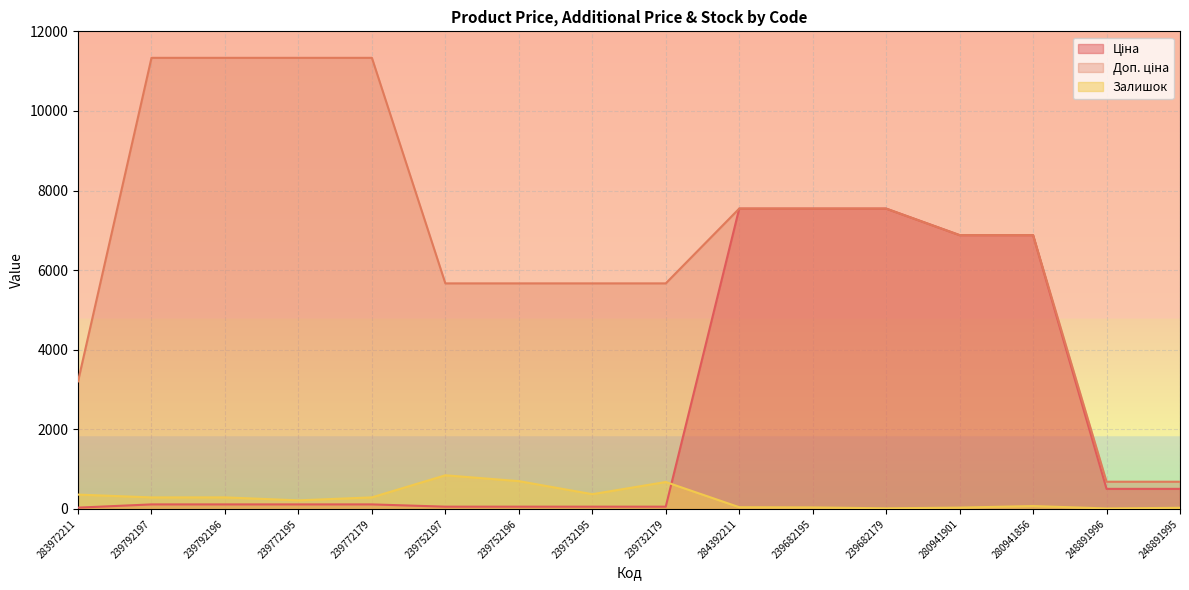

At which category does the chart reach its minimum across all series?

248891996